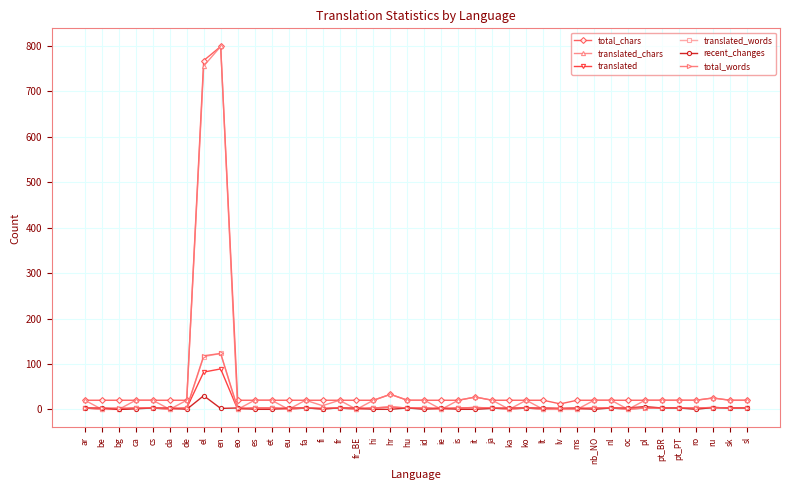

What is the difference between the translated values at bg and ca?

3